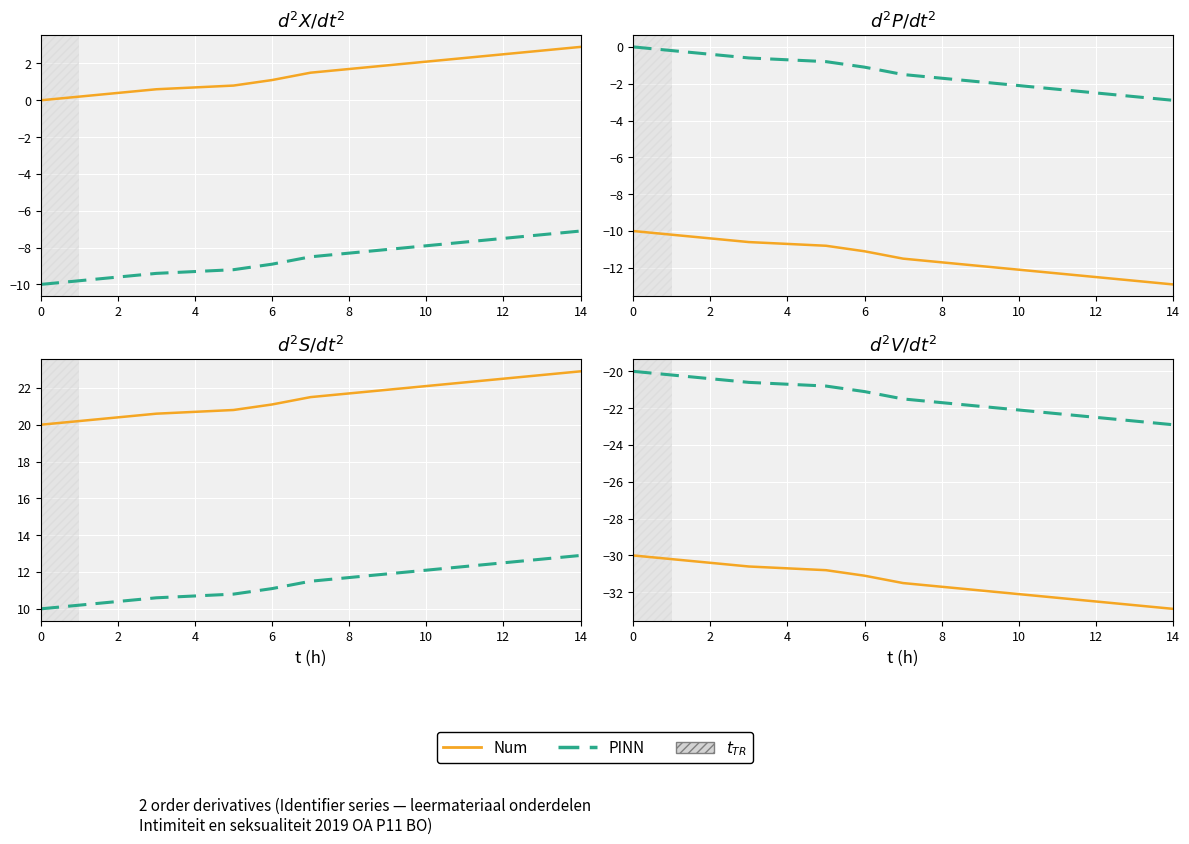

True or false: Num and PINN intersect in this chart.

False